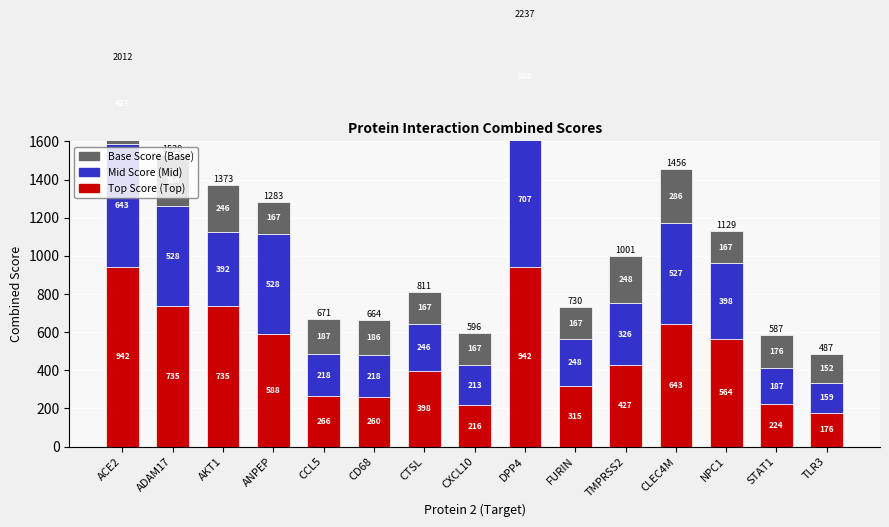

What is the difference between the maximum and minimum values in the Mid Score series?

548